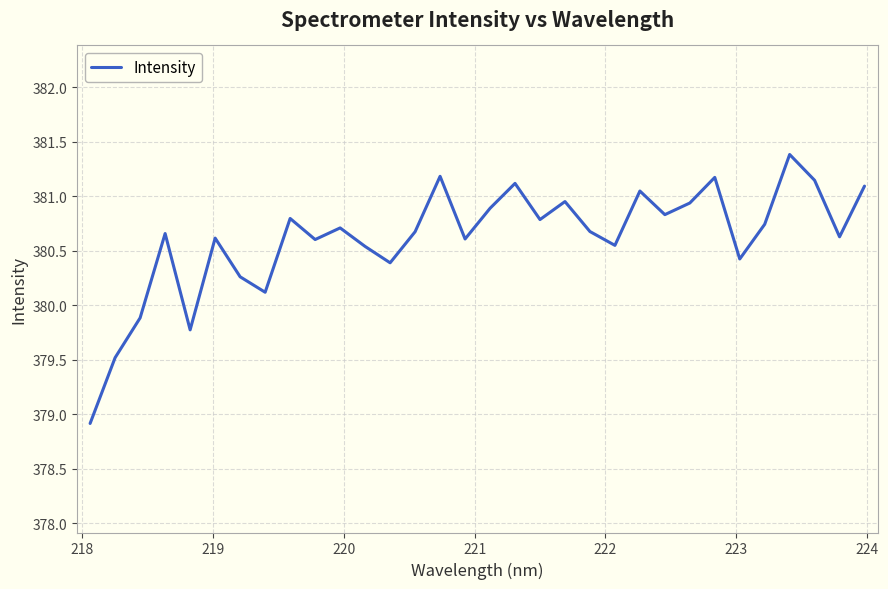

What is the difference between the maximum and minimum values?

2.5